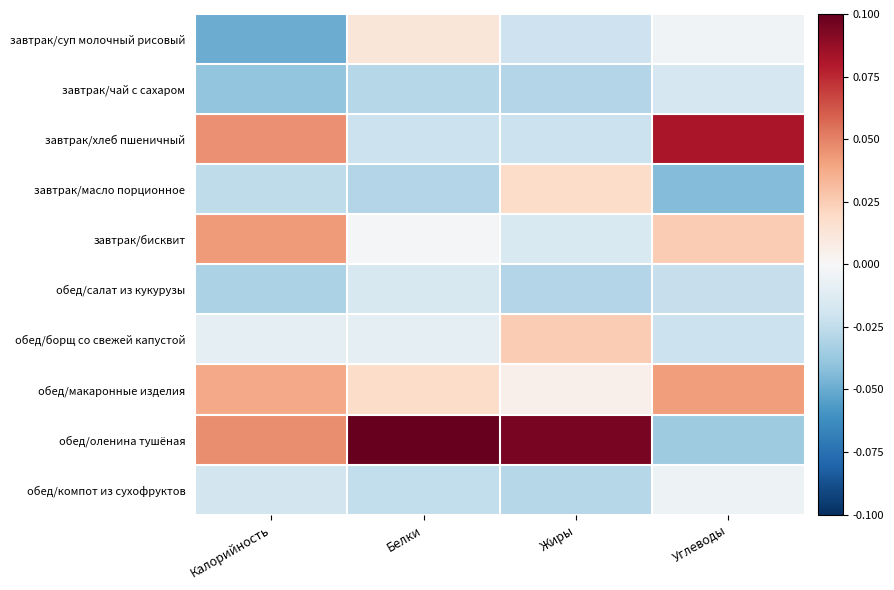

Reading left to right, extract all data points from this chart.

завтрак/суп молочный рисовый: Калорийность=-0.0	Белки=0.0	Жиры=-0.0	Углеводы=-0.0
завтрак/чай с сахаром: Калорийность=-0.0	Белки=-0.0	Жиры=-0.0	Углеводы=-0.0
завтрак/хлеб пшеничный: Калорийность=0.0	Белки=-0.0	Жиры=-0.0	Углеводы=0.1
завтрак/масло порционное: Калорийность=-0.0	Белки=-0.0	Жиры=0.0	Углеводы=-0.0
завтрак/бисквит: Калорийность=0.0	Белки=-0.0	Жиры=-0.0	Углеводы=0.0
обед/салат из кукурузы: Калорийность=-0.0	Белки=-0.0	Жиры=-0.0	Углеводы=-0.0
обед/борщ со свежей капустой: Калорийность=-0.0	Белки=-0.0	Жиры=0.0	Углеводы=-0.0
обед/макаронные изделия: Калорийность=0.0	Белки=0.0	Жиры=0.0	Углеводы=0.0
обед/оленина тушёная: Калорийность=0.0	Белки=0.1	Жиры=0.1	Углеводы=-0.0
обед/компот из сухофруктов: Калорийность=-0.0	Белки=-0.0	Жиры=-0.0	Углеводы=-0.0